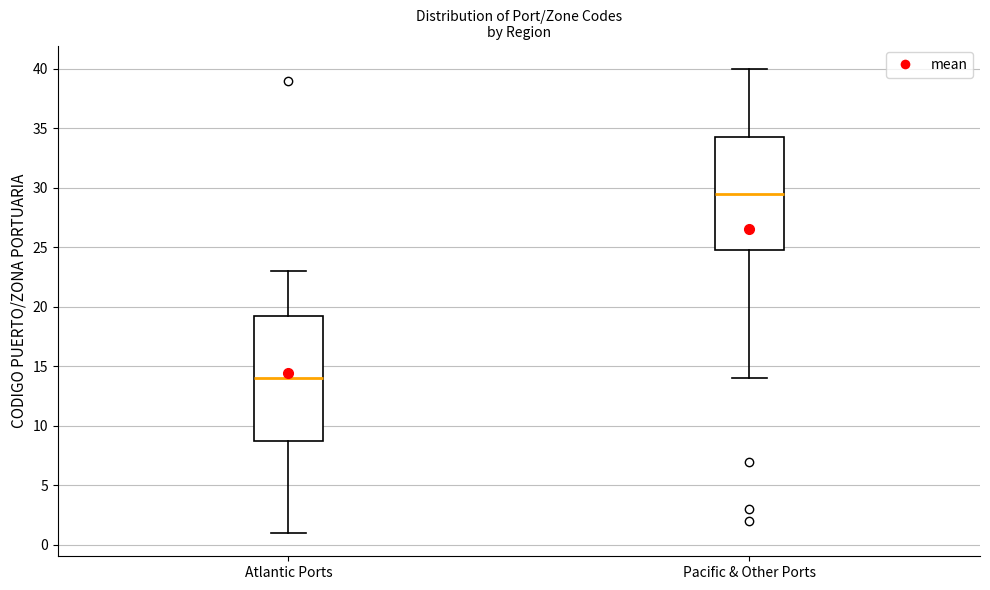

Reading left to right, read every box against the y-axis: the position of its median line, the range the box covers, and the ends of its whiskers. The values are not printed on the chart, so give them approximately, as read against the axis.

Atlantic Ports: median 14.0, box 9.0 to 19.5, whiskers 1.0 to 23.0
Pacific & Other Ports: median 29.5, box 25.0 to 34.5, whiskers 14.0 to 40.0